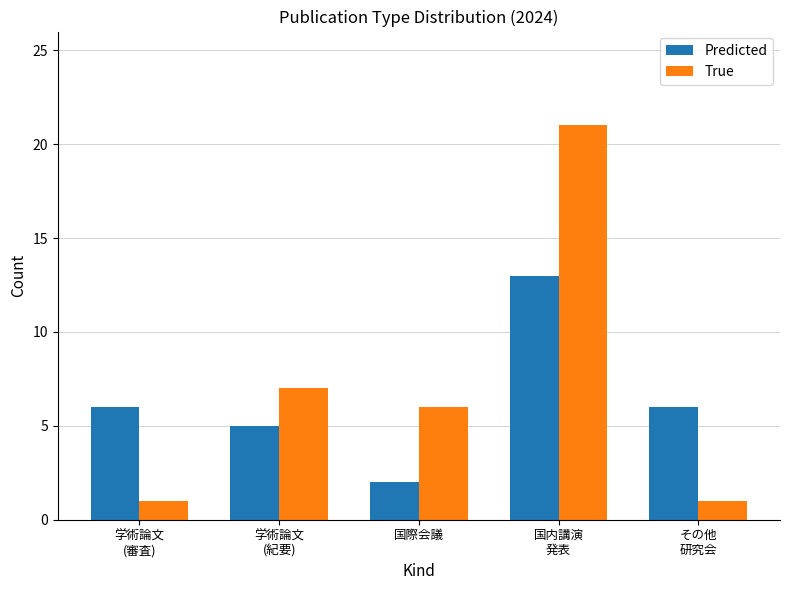

Which category has the highest value in the True series?

国内講演
発表